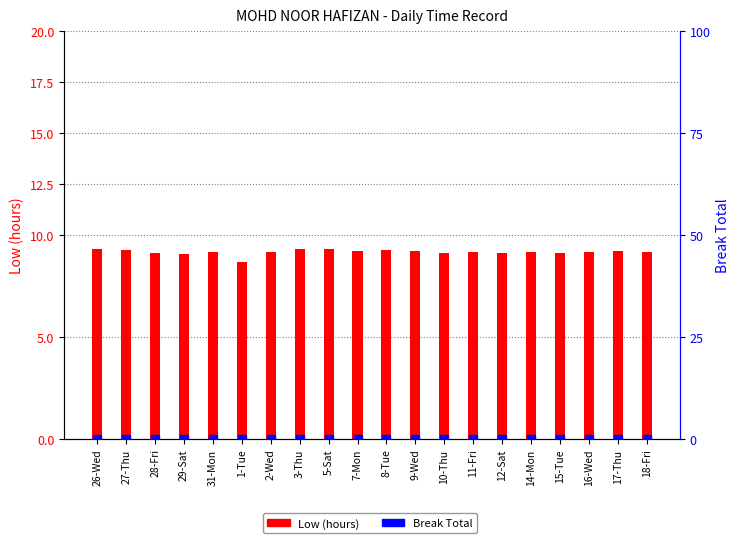

Which series reaches the maximum Y coordinate?

Low (hours)